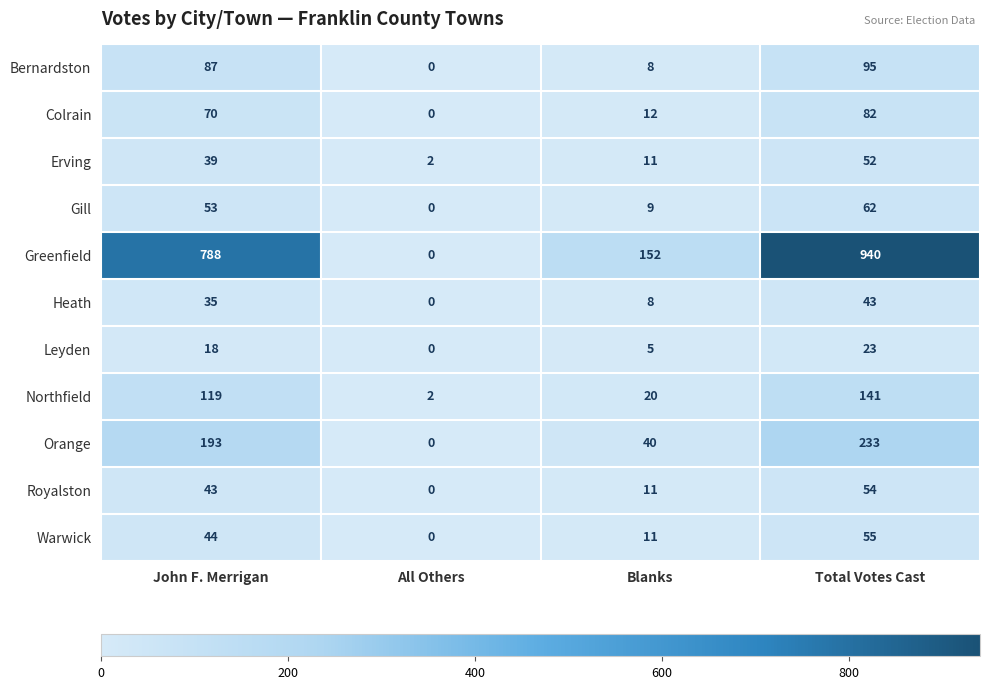

How many Warwick values are between 11 and 55?

3